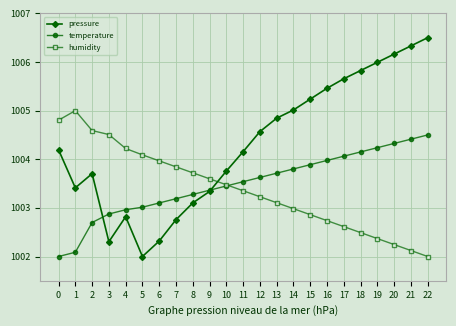

True or false: humidity has a value of 1003.6 at 9.

True